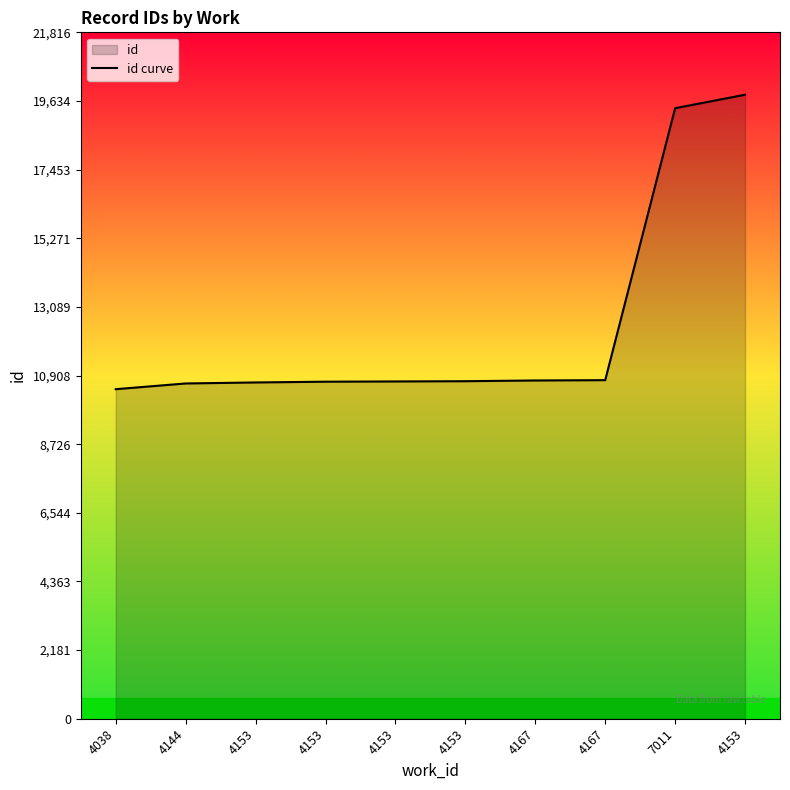

Reading right to left, transcribe all the data shown in this chart.

19833	19405	10761	10751	10728	10720	10712	10688	10656	10474